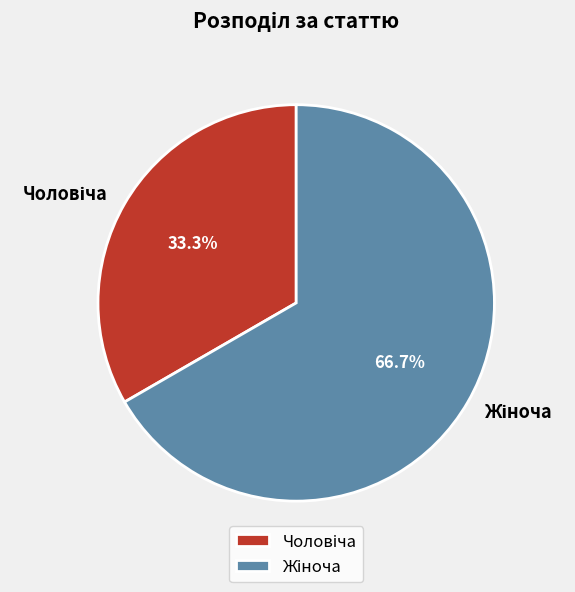

To the nearest percent, what percentage of the pie is Чоловіча?

33%